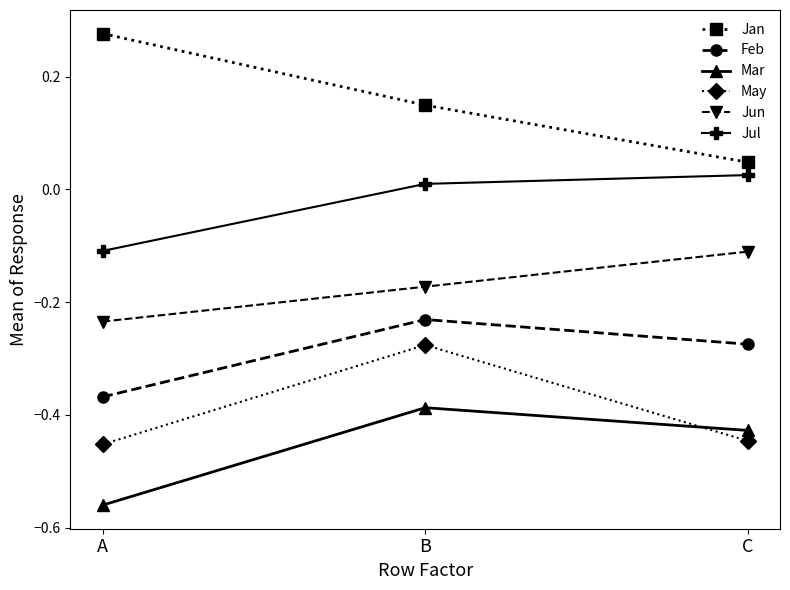

Does the chart have visible grid lines?

No